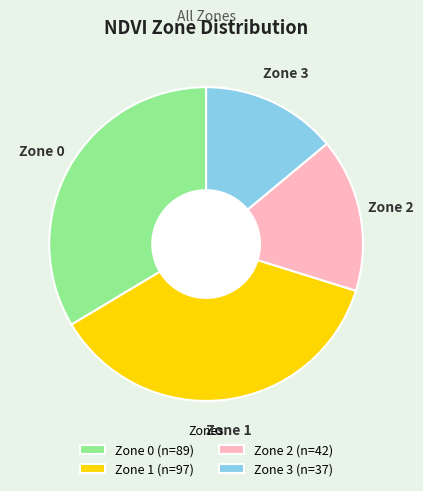

Is the sum of Zone 0 and Zone 1 greater than half?

Yes